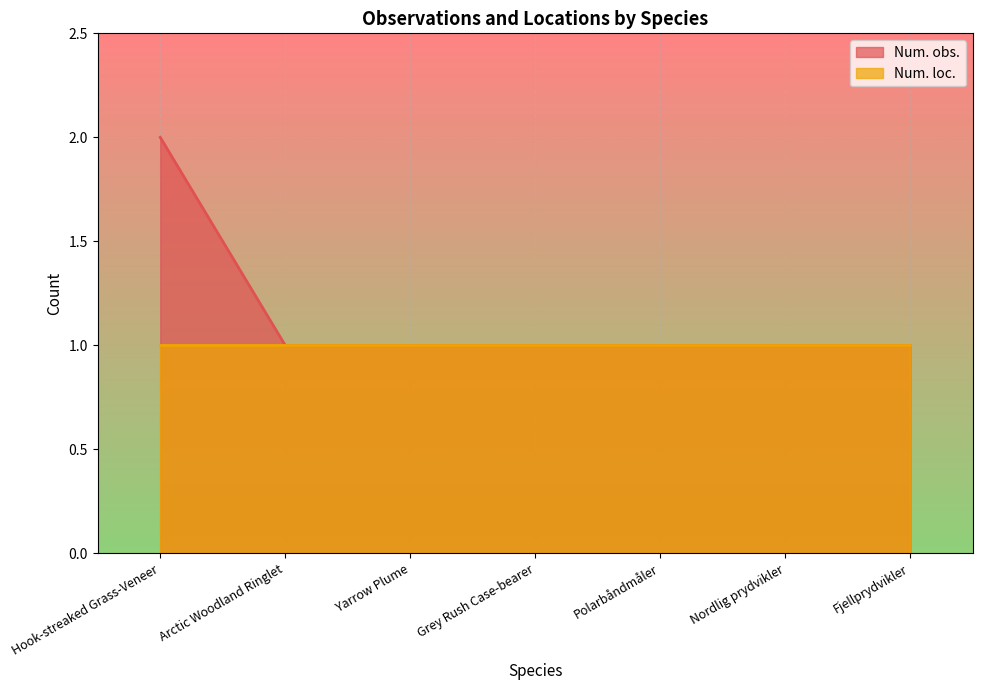

What is the greatest value displayed?

2